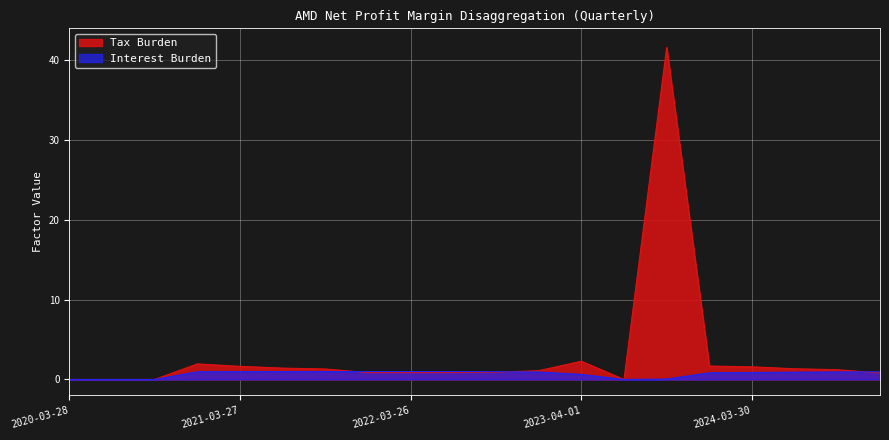

At which category is the sum across all series the highest?

2023-09-30